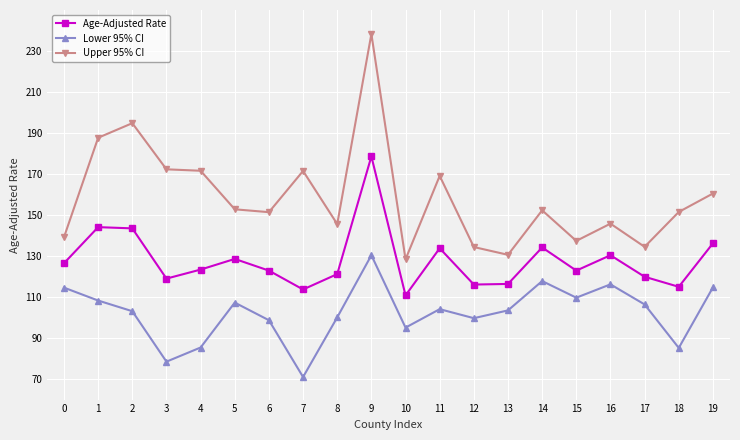

True or false: Upper 95% CI has more than 2 points higher than both neighbors.

True